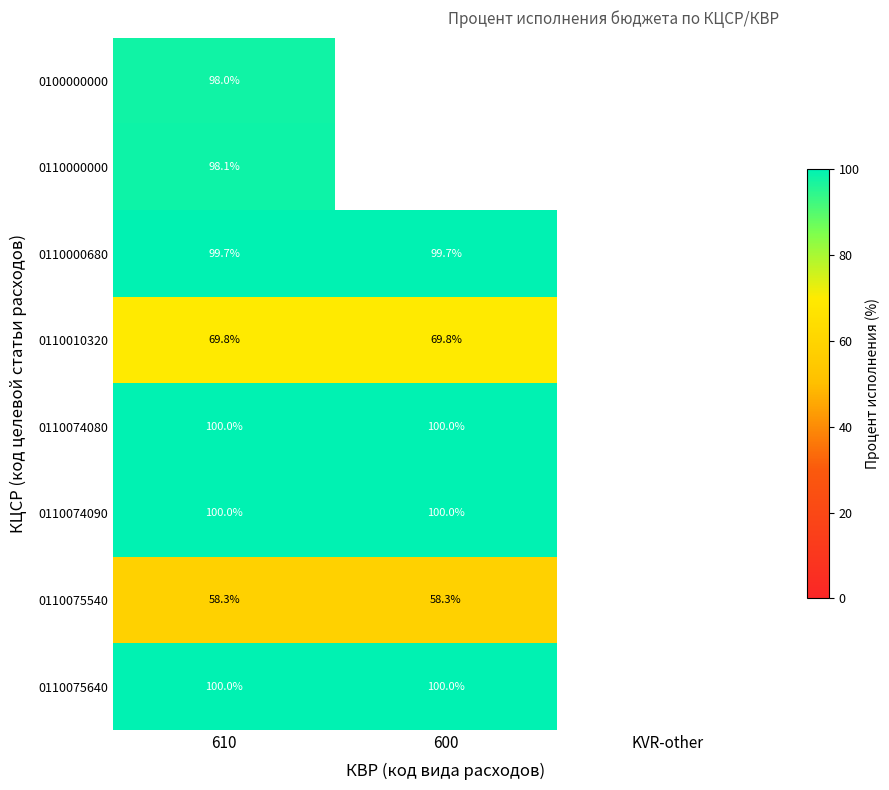

Count the number of categories in the chart.

3